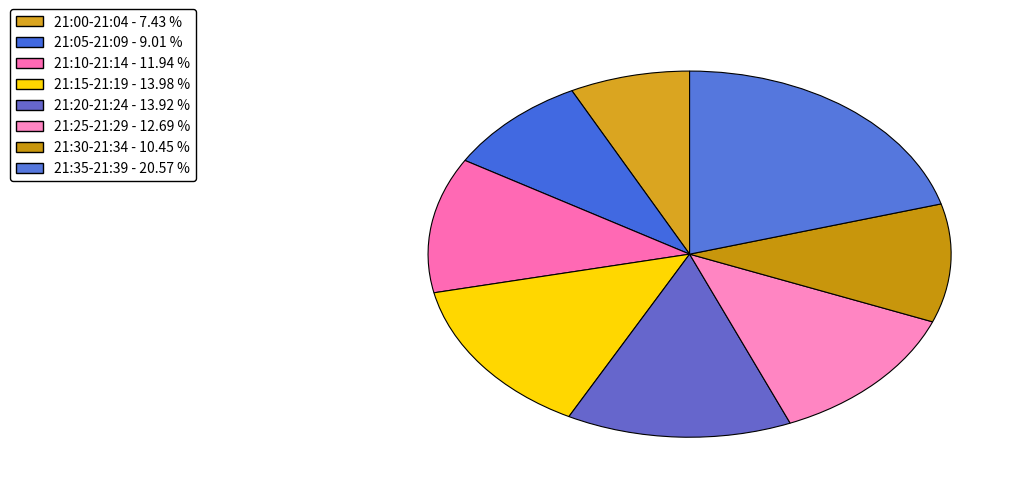

Count the number of slices in the pie.

8